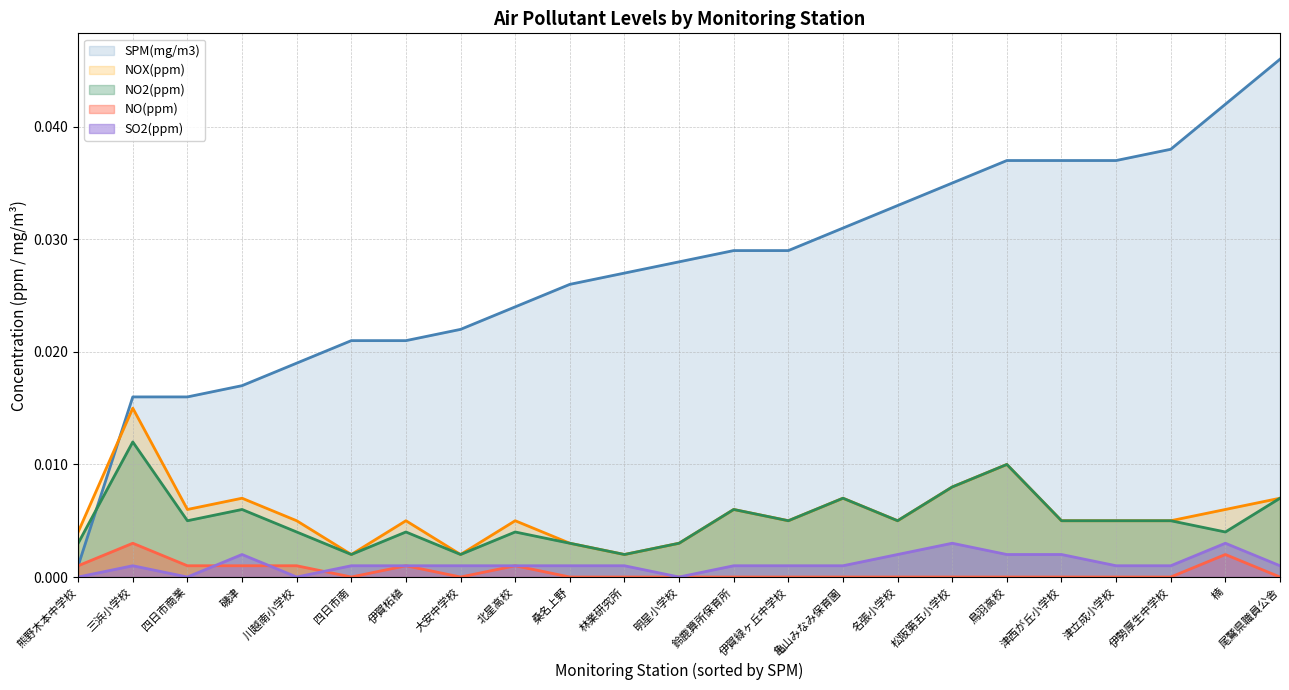

True or false: NOX(ppm) and NO2(ppm) cross at least once.

False